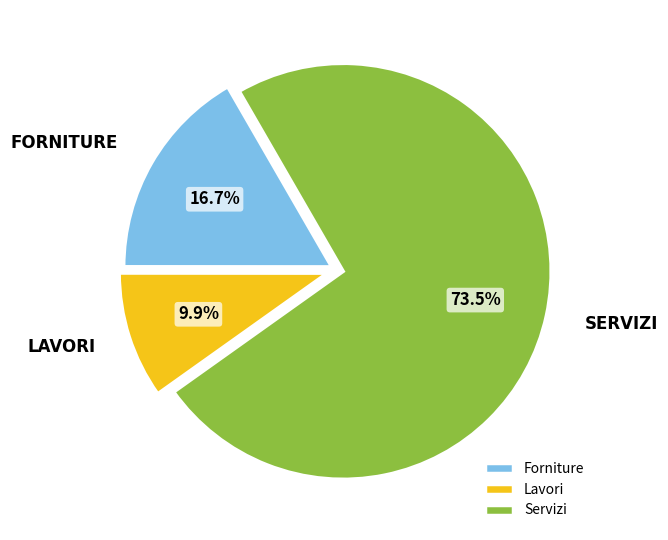

Which has a higher value, Servizi or Lavori?

Servizi